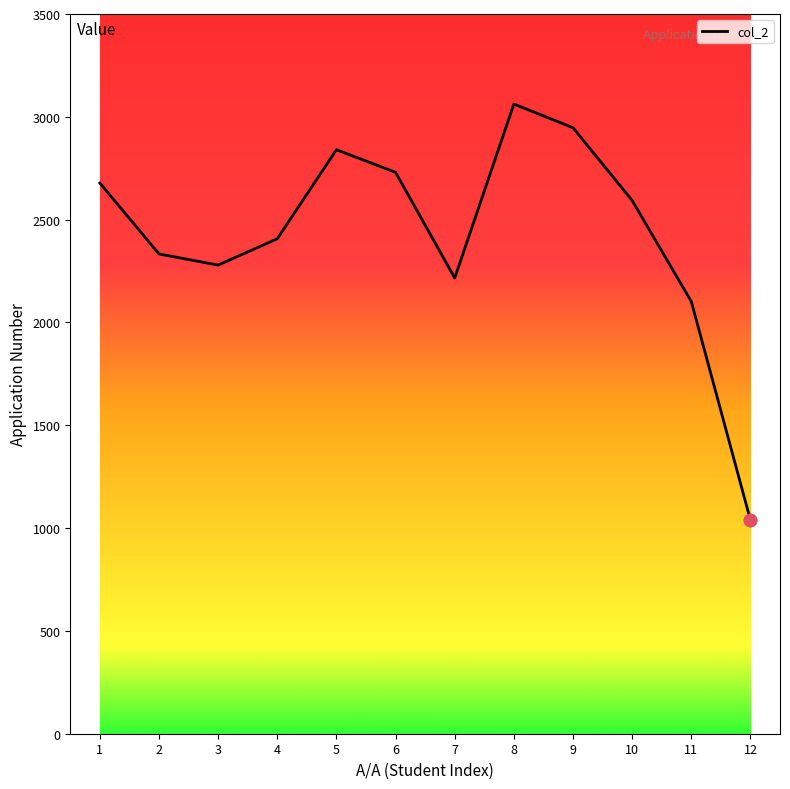

What is the ratio of the value at 11 to the value at 6?

0.8